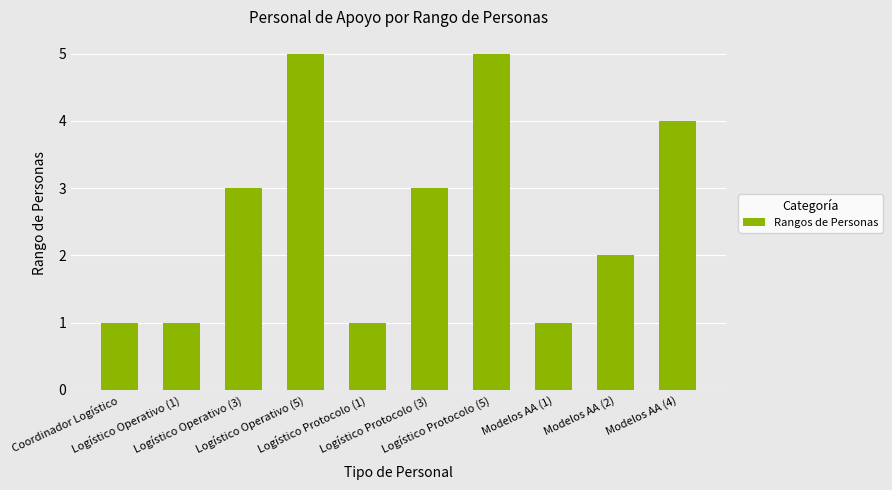

What is the greatest value displayed?

5